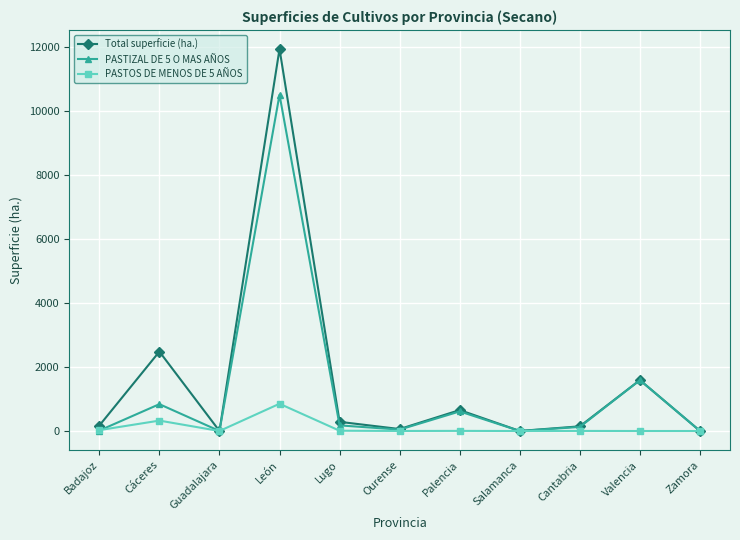

What is the label of the 5th point from the left?

Lugo